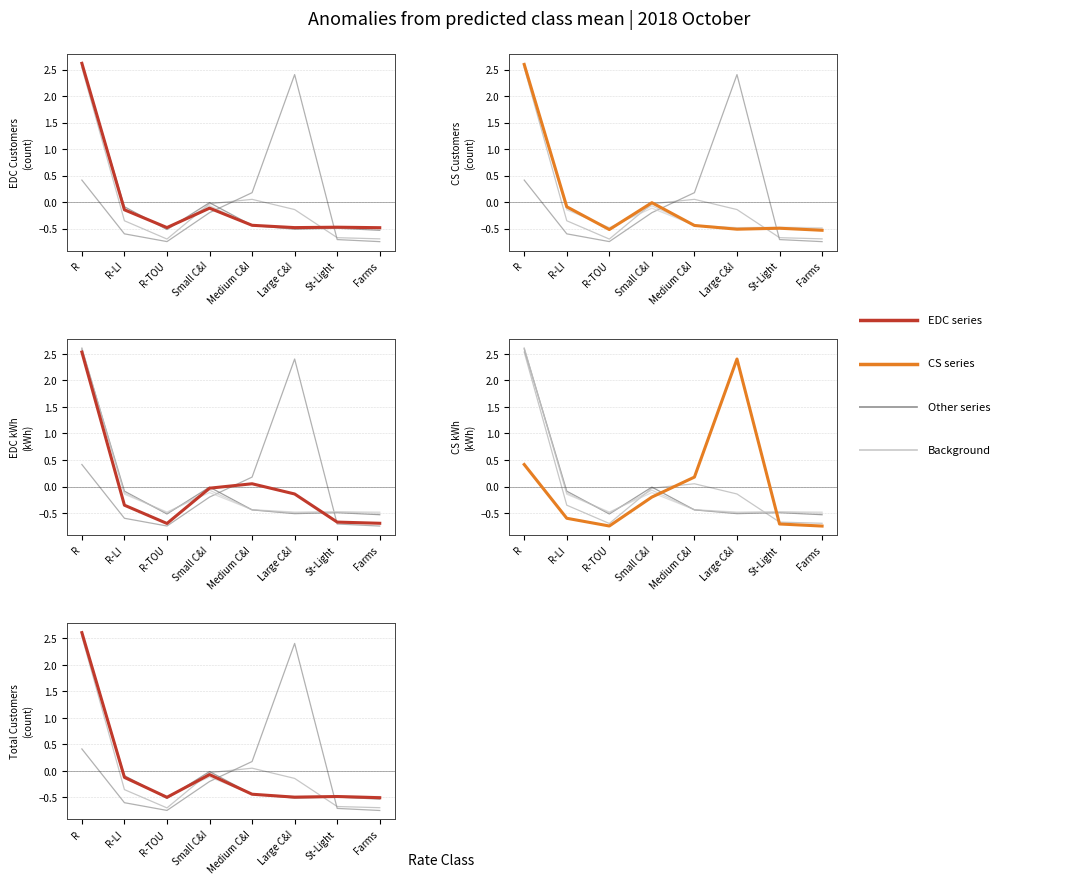

How many values in the Total Customers series are below 0?

7